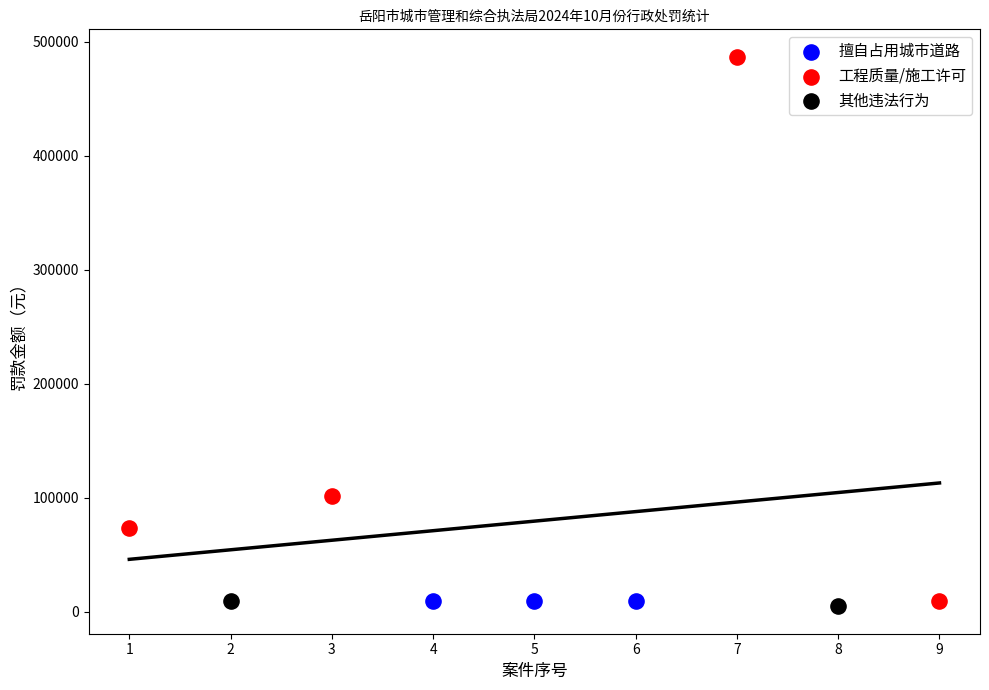

What are all the series names shown in the legend?

擅自占用城市道路, 工程质量/施工许可, 其他违法行为